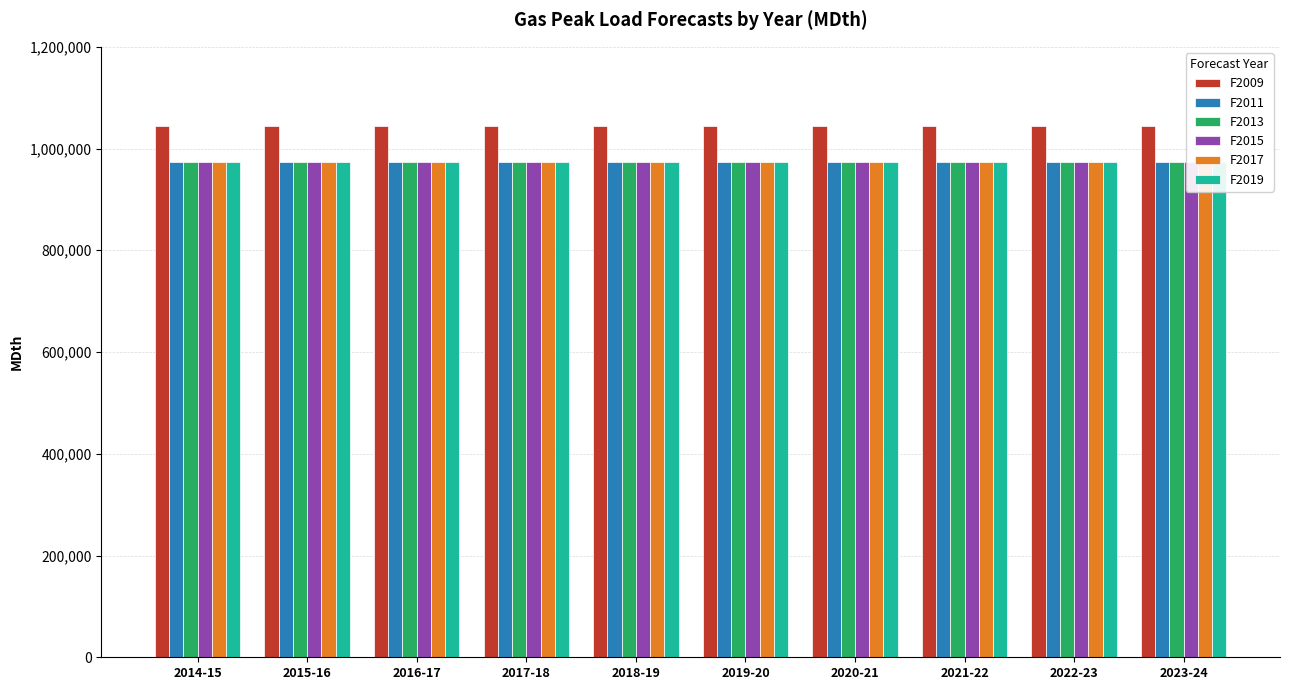

Which series has the largest total across all categories?

F2009